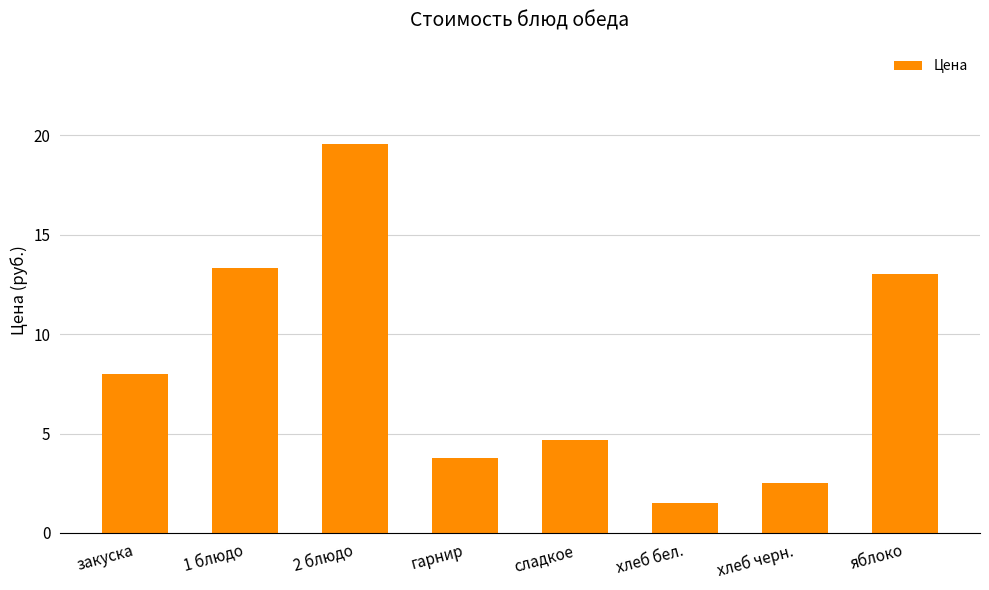

Reading right to left, transcribe all the data shown in this chart.

13.0	2.5	1.5	4.7	3.8	19.6	13.3	8.0